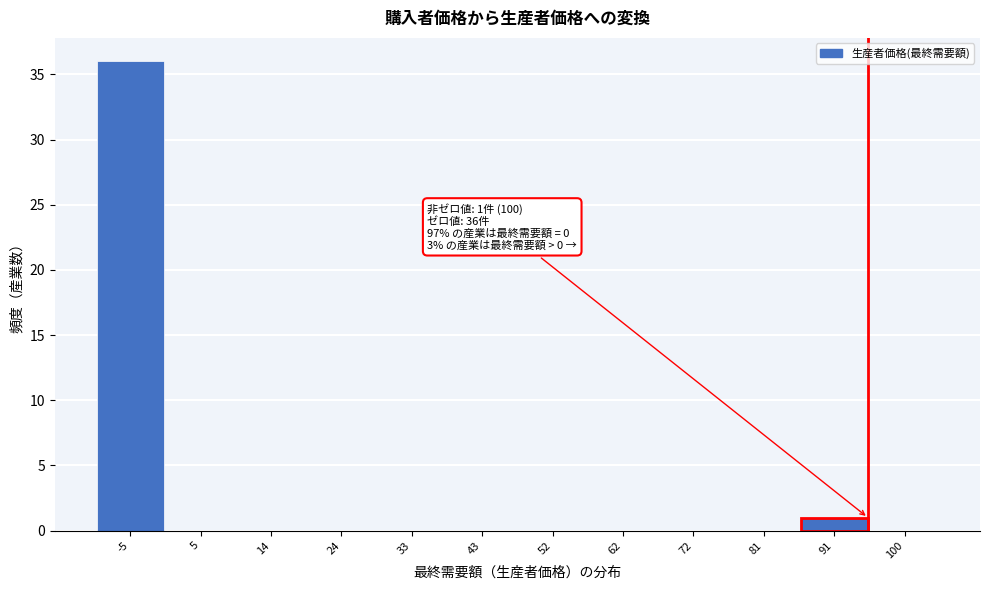

Reading left to right, list all the values displayed in this chart.

-5=36	5=0	14=0	24=0	33=0	43=0	52=0	62=0	72=0	81=0	91=1	100=0